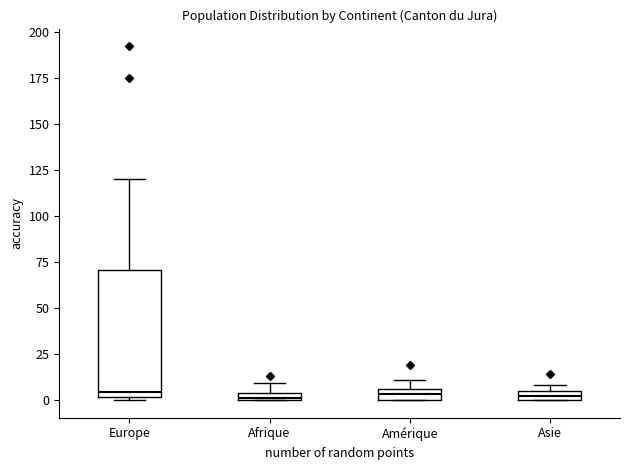

Where is the upper edge of the box for Amérique on the y-axis? The values are not printed on the chart, so give them approximately, as read against the axis.

5